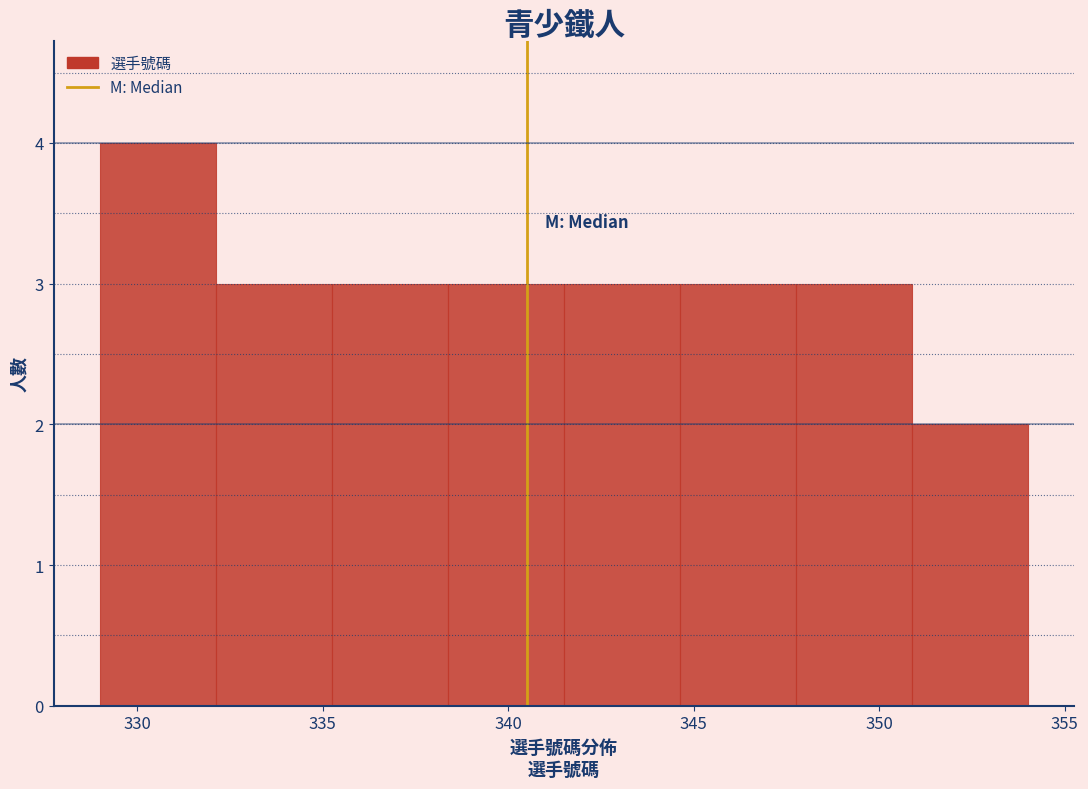

Reading left to right, transcribe this chart: for each bar, give the range it covers on the x-axis and its height. Neither the bar edges nor the heights are printed on the chart, so give them approximately, as read against the axes.

329.0 to 332.0: 4
332.0 to 335.5: 3
335.5 to 338.5: 3
338.5 to 341.5: 3
341.5 to 344.5: 3
344.5 to 348.0: 3
348.0 to 351.0: 3
351.0 to 354.0: 2